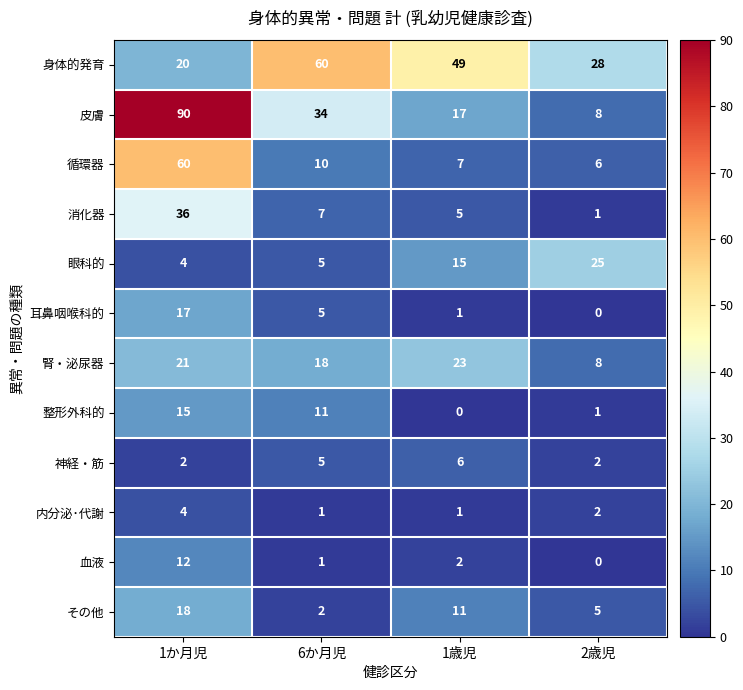

What is the average value of the 皮膚 series?

37